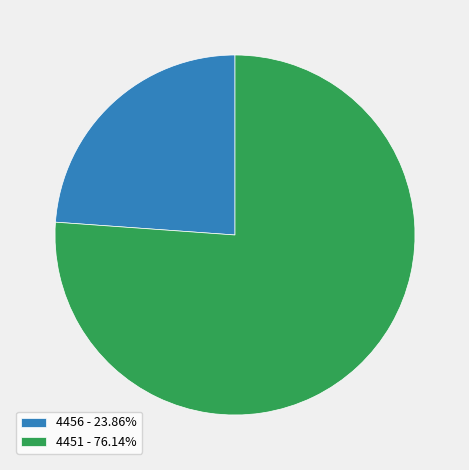

Approximately how many times larger is the value at 4456 compared to 4451?

0.3